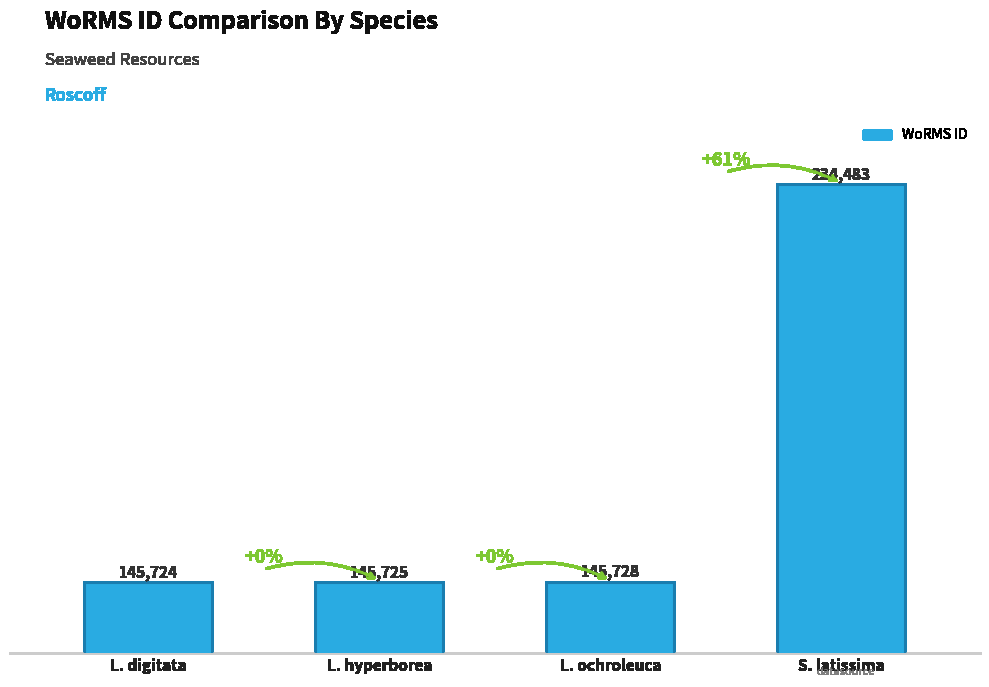

What is the ratio of the value at L. ochroleuca to the value at L. digitata?

1.0